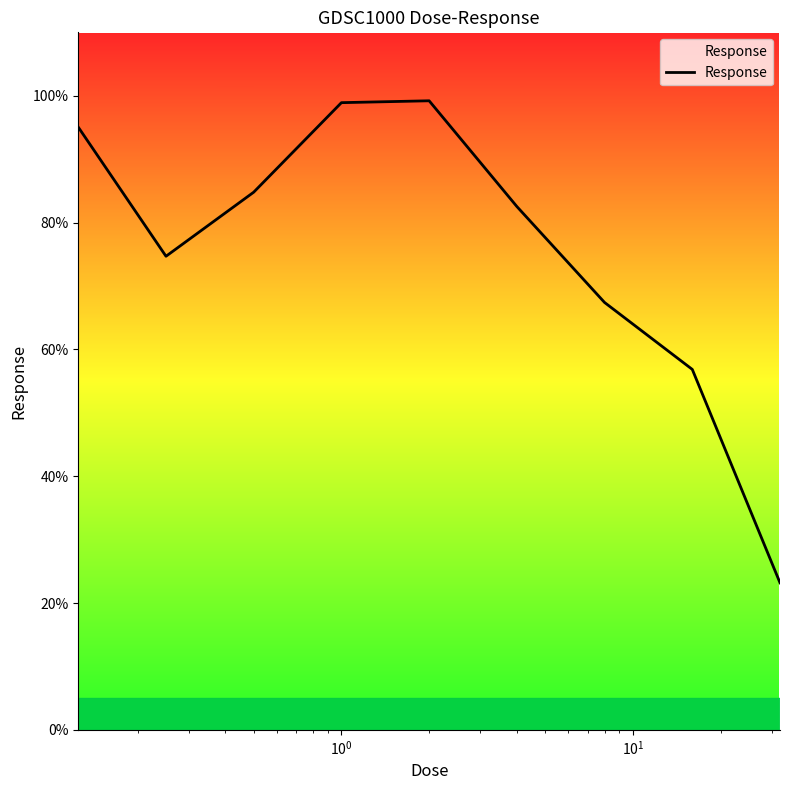

What is the maximum value shown in the chart?

99.2